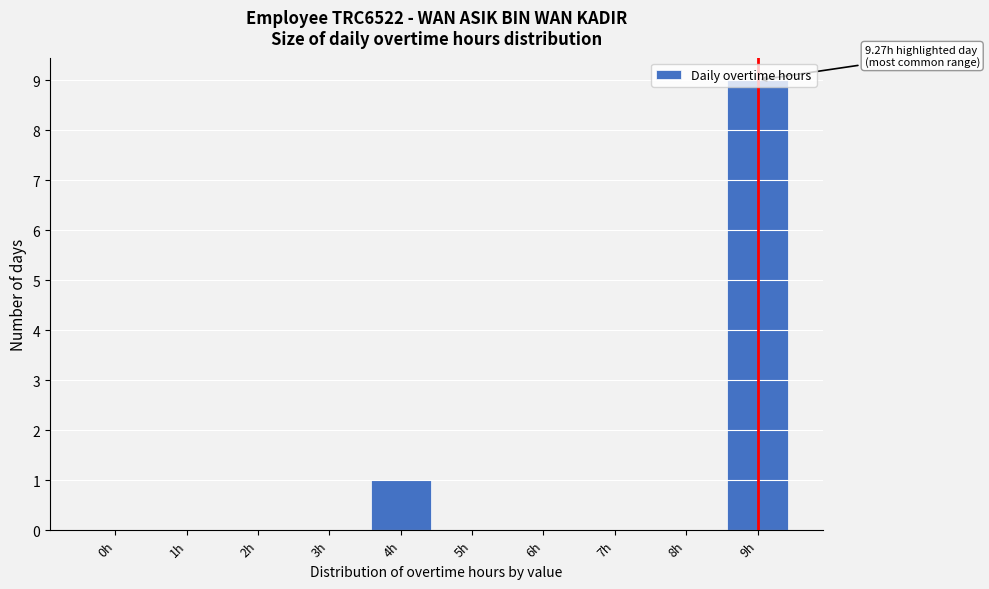

What is the sum of all values?

10